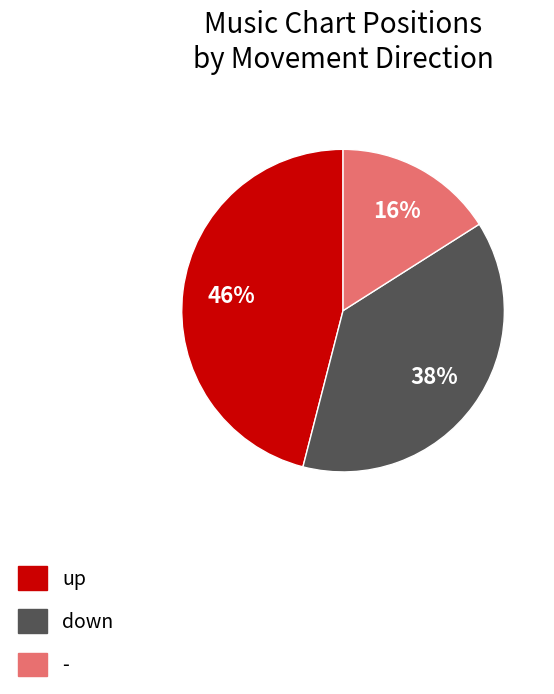

Does any single category account for the majority?

No